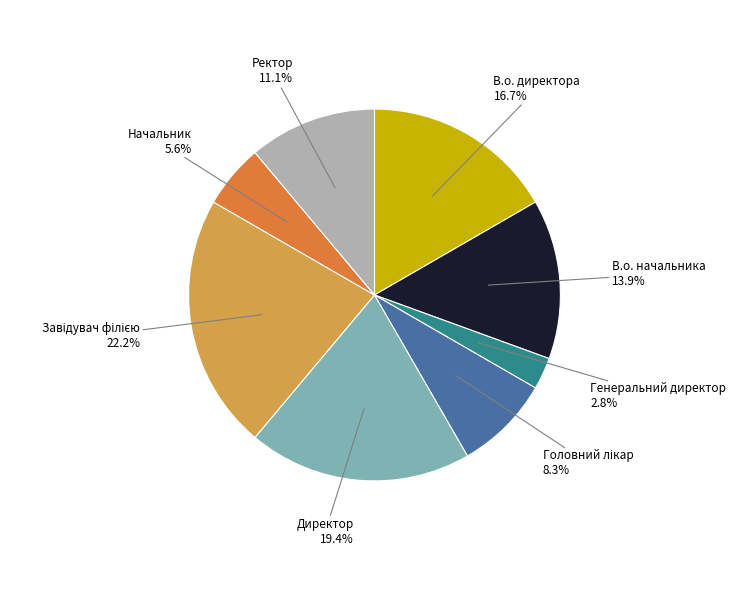

How many slices are in this pie chart?

8